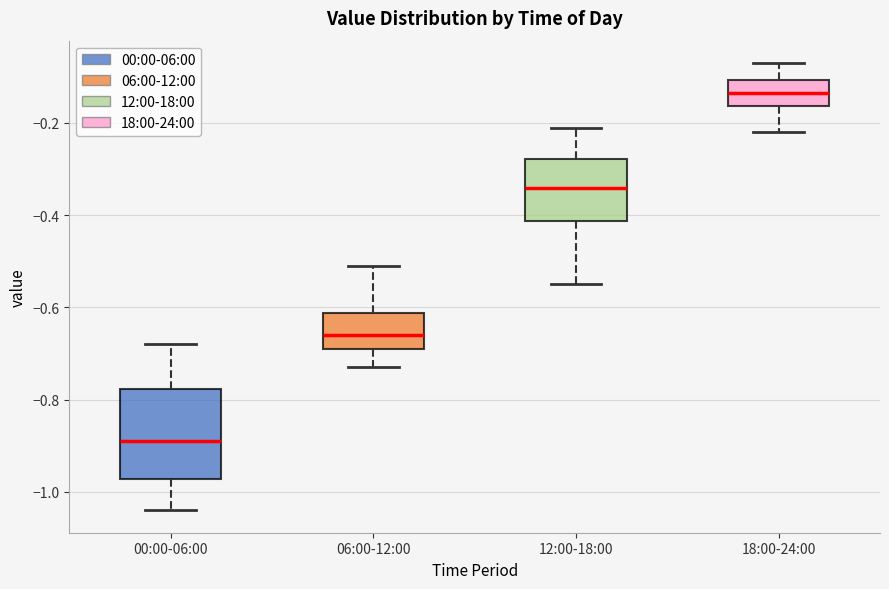

Which box's median line is the lowest?

00:00-06:00